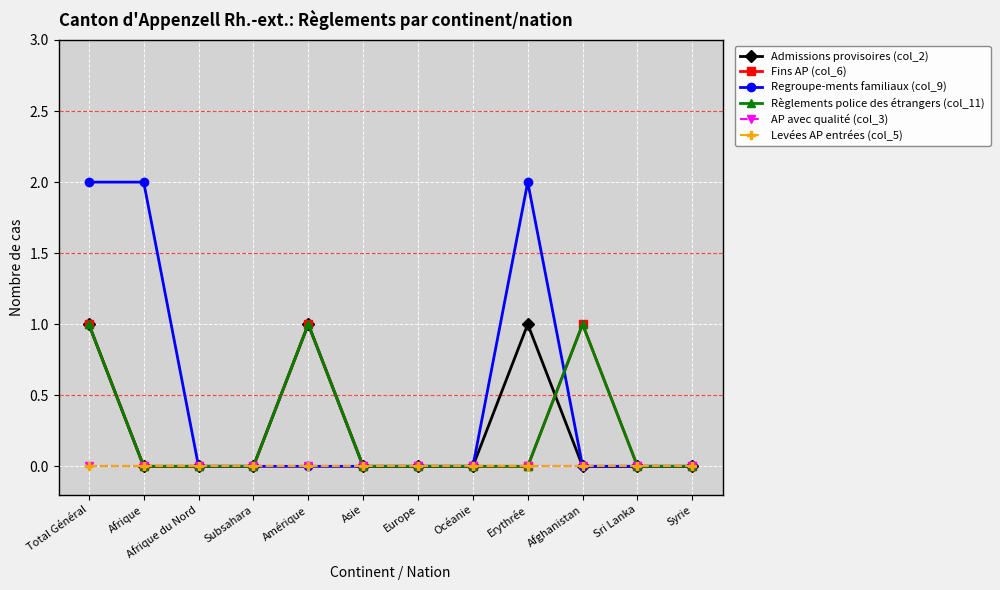

Is this an area chart (filled region under the line)?

No